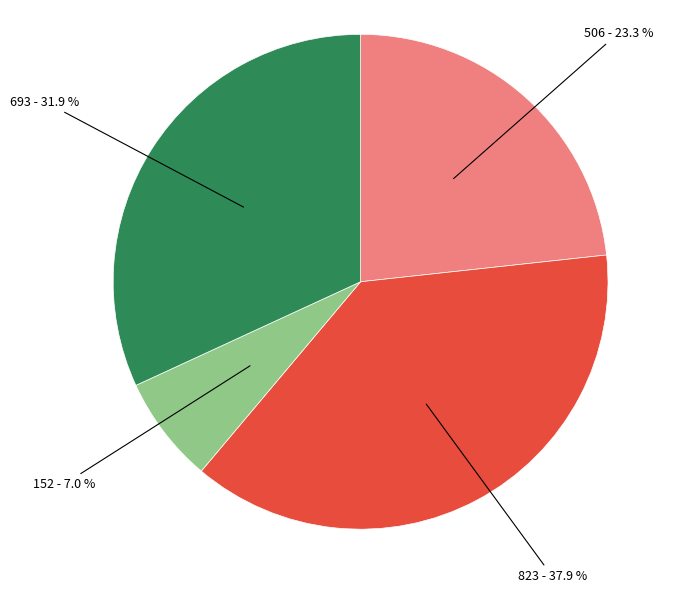

Is there any slice that represents more than half of the pie?

No